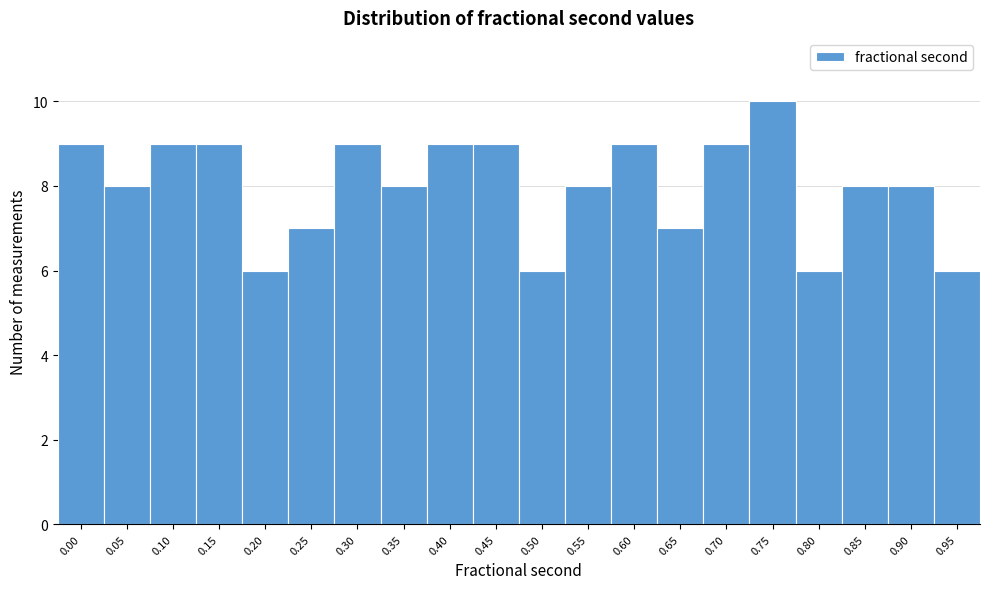

Reading right to left, transcribe all the data shown in this chart.

6	8	8	6	10	9	7	9	8	6	9	9	8	9	7	6	9	9	8	9